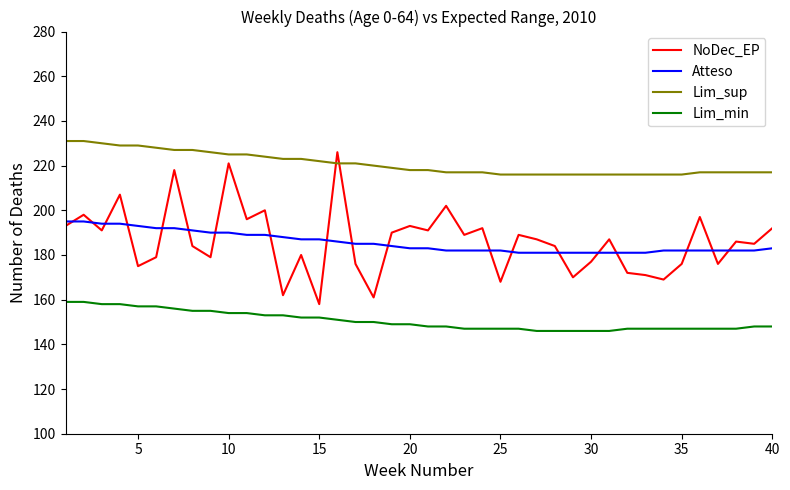

What is the greatest value displayed?

231